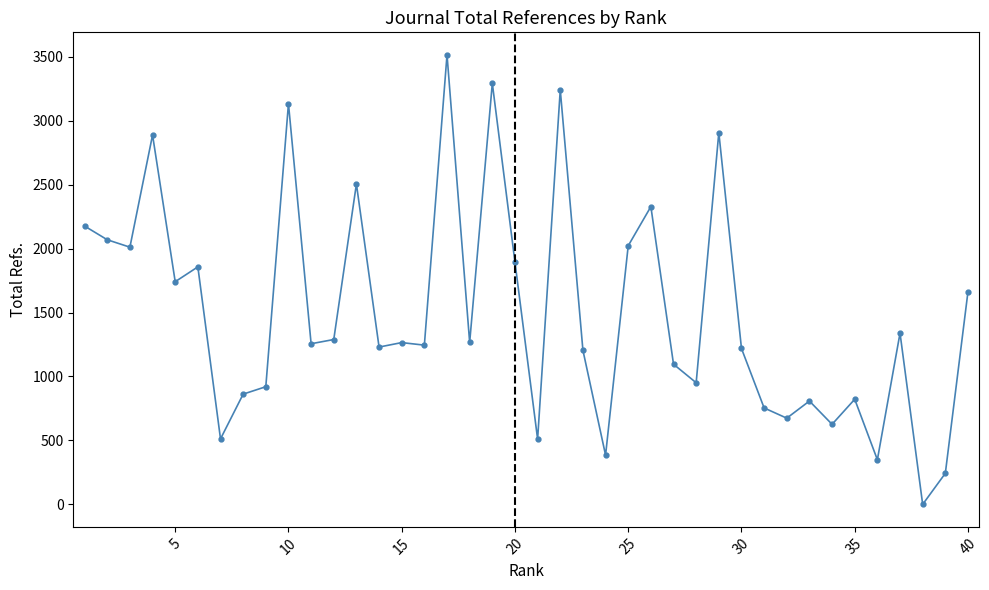

True or false: there are more than 2 points higher than both neighbors.

True